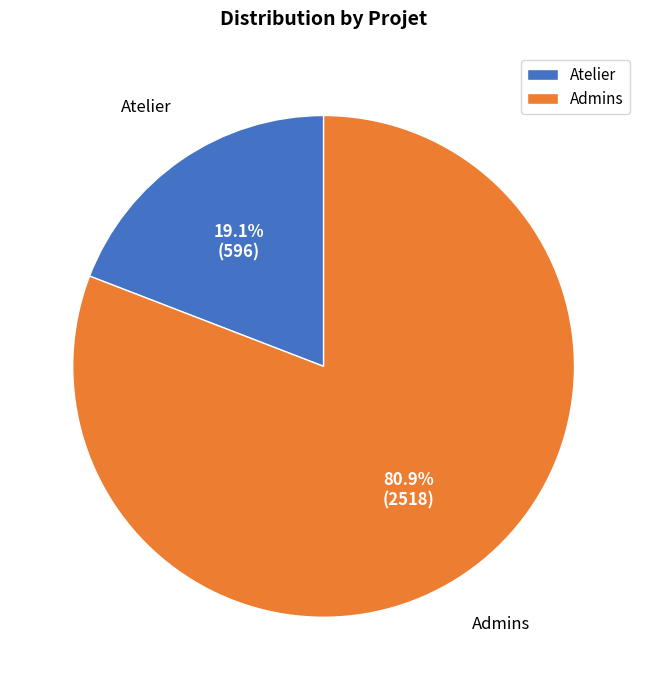

To the nearest percent, what is the difference between the largest and smallest slice percentages?

62%